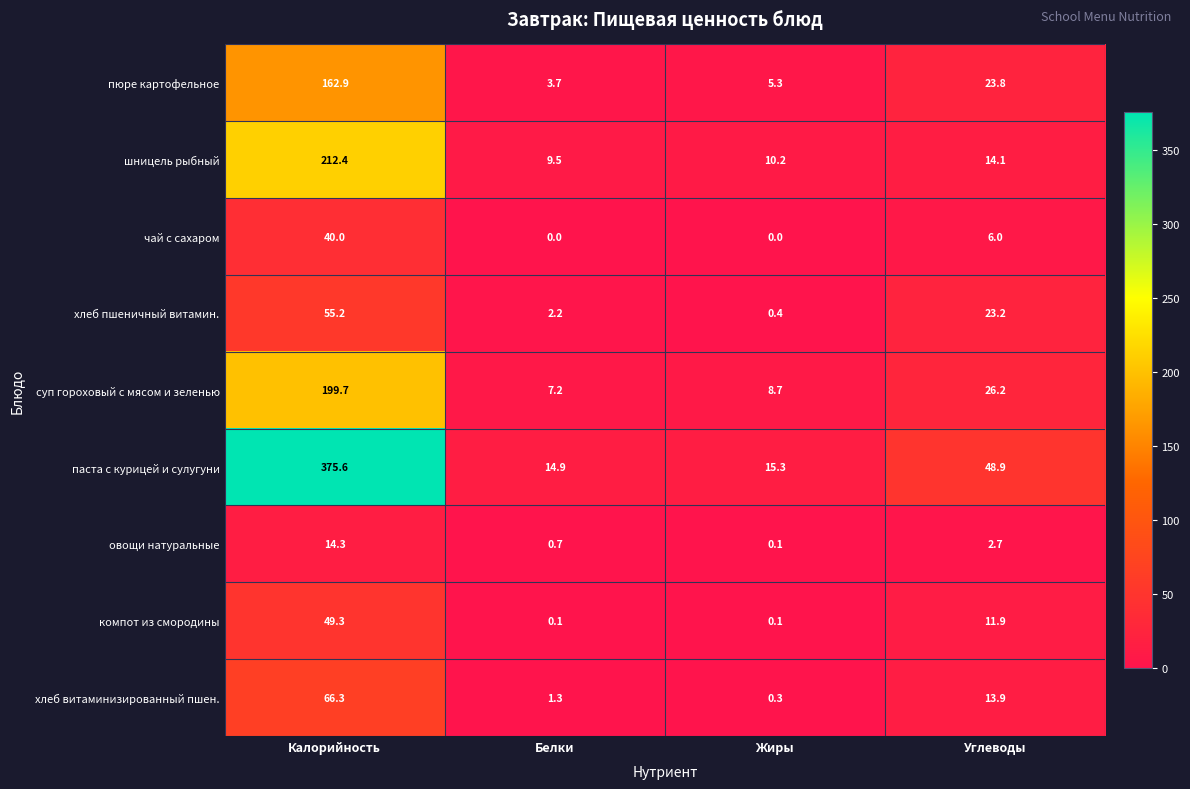

What is the maximum value for паста с курицей и сулугуни?

375.6